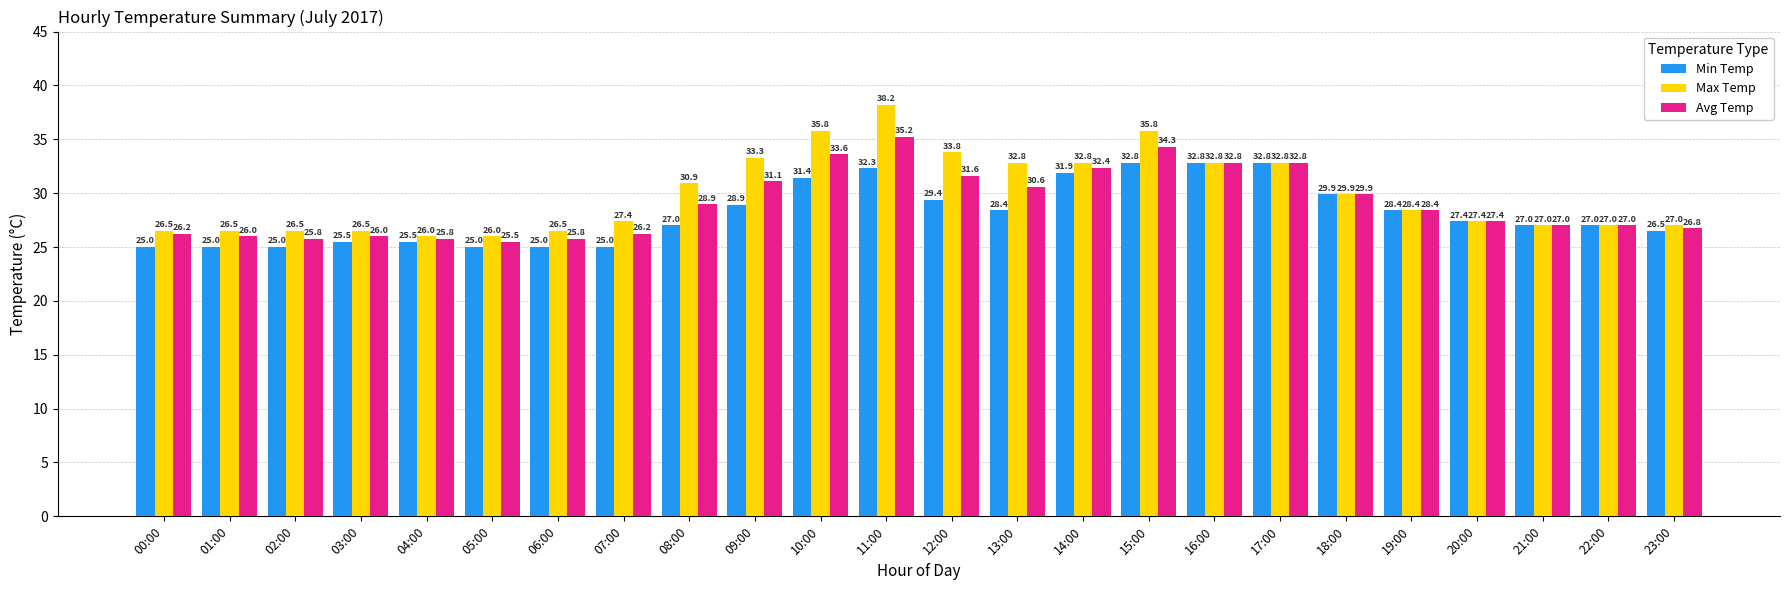

How many bars are there in each group?

3